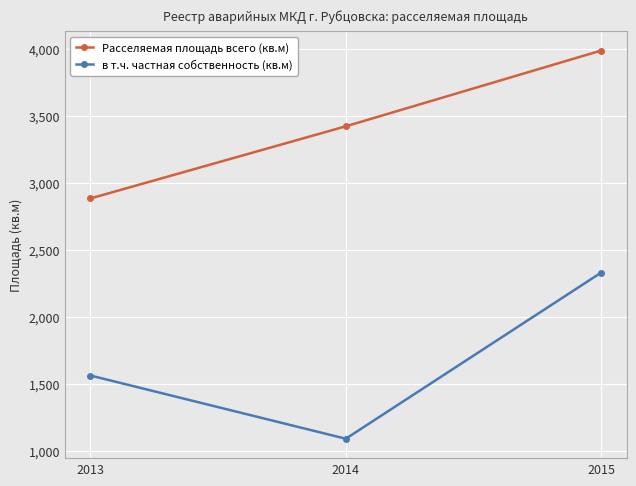

At how many categories does at least one series exceed 1133?

3